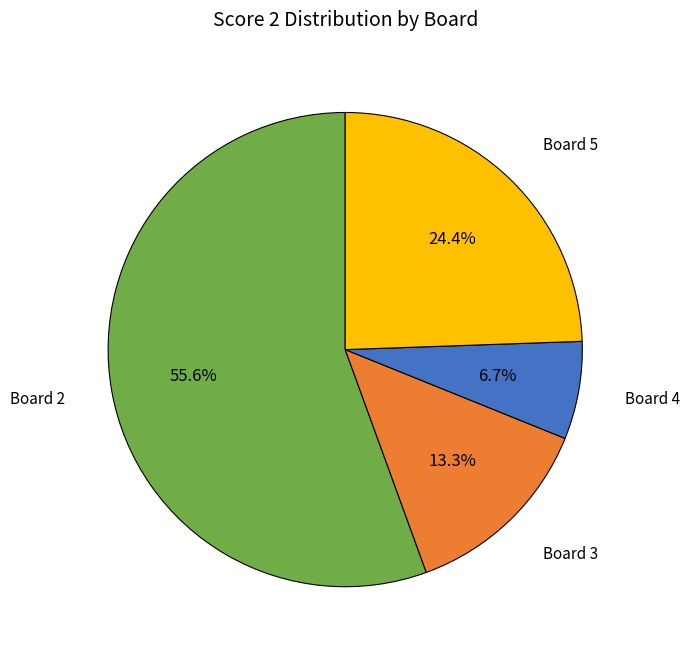

Is there a majority slice in this chart?

Yes